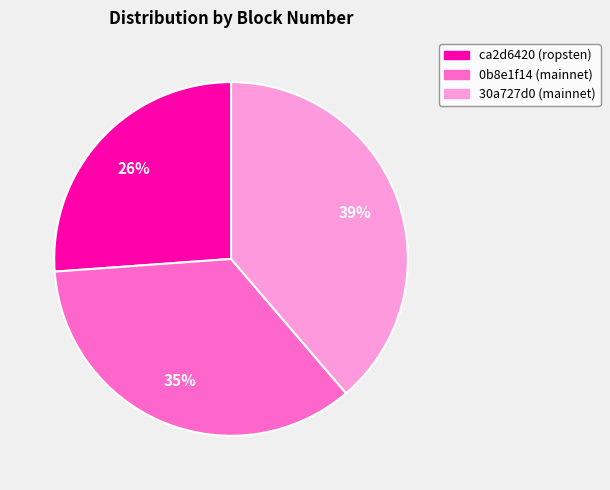

What is the ratio of the value at 30a727d0 (mainnet) to the value at ca2d6420 (ropsten)?

1.5